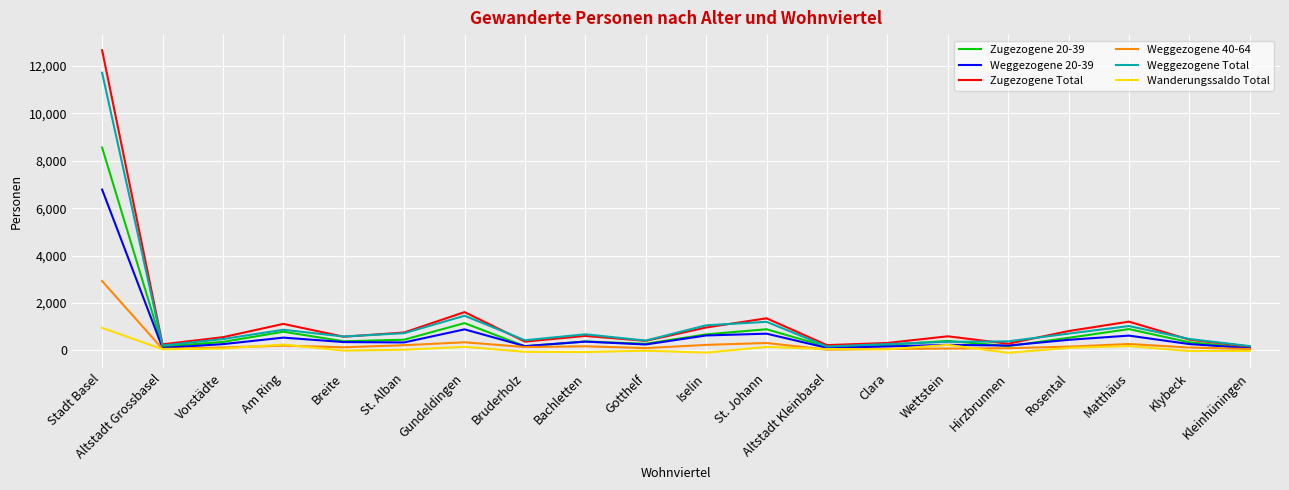

The value of Zugezogene 20-39 at Am Ring is 789. True or false?

True